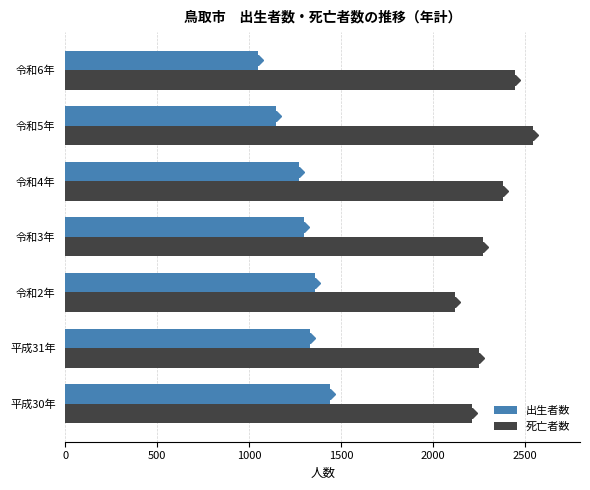

The value of 死亡者数 at 平成31年 is 1094. True or false?

False